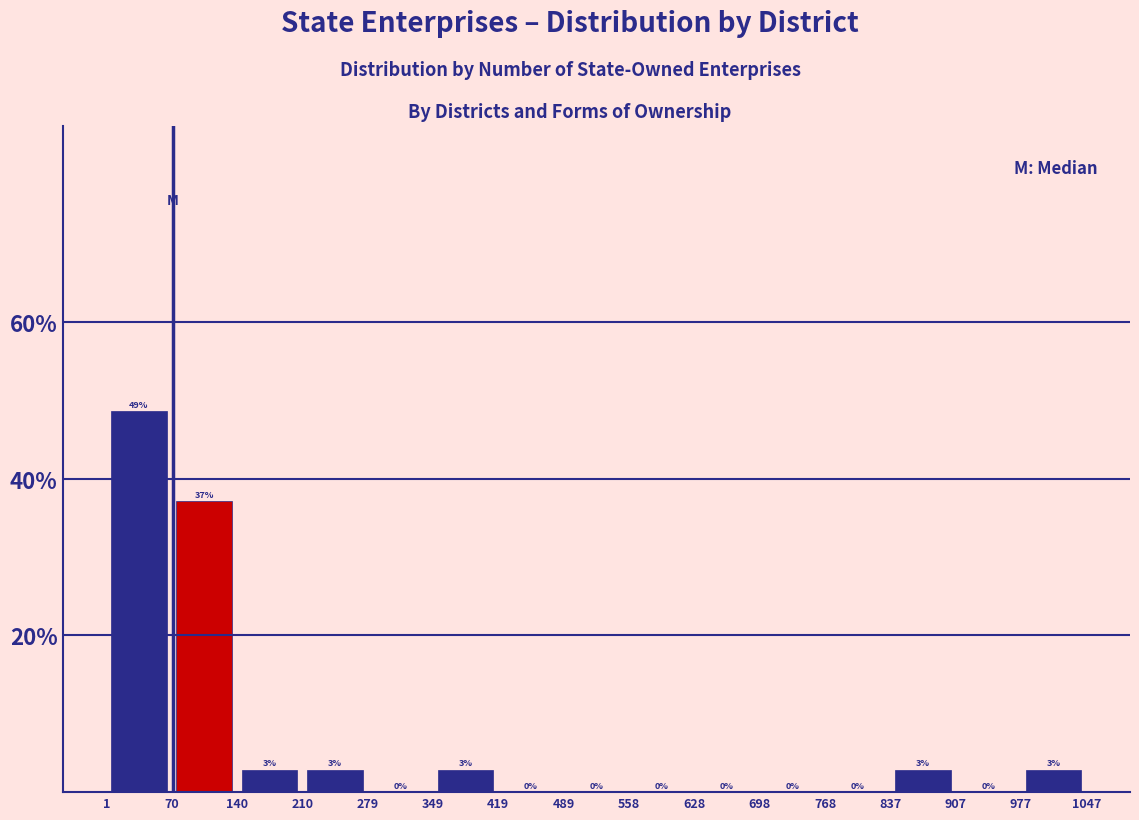

Which range on the x-axis has the tallest bar?

1 to 70